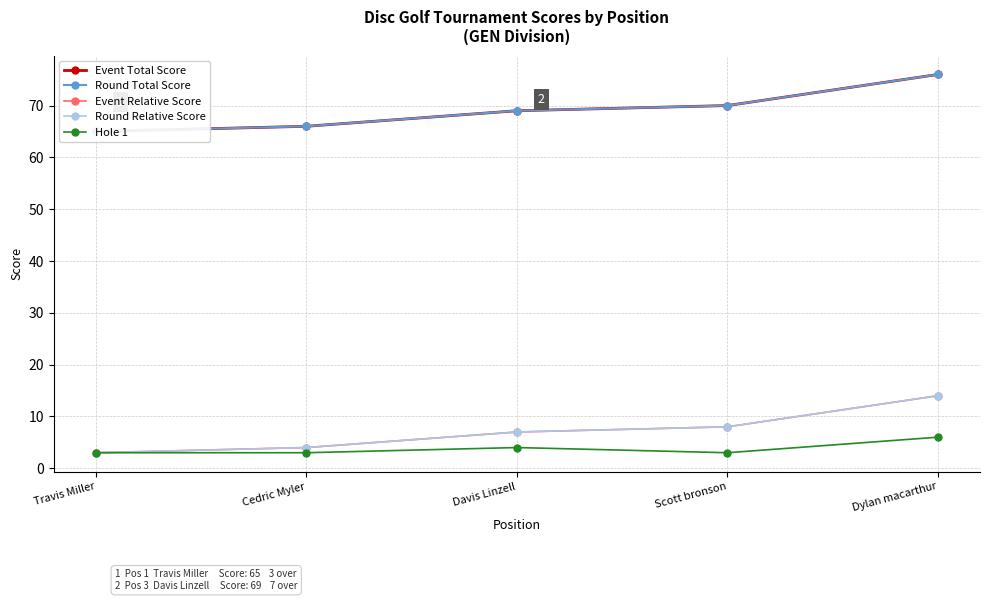

At Cedric Myler, list the series in order from largest to smallest.

Event Total Score, Round Total Score, Event Relative Score, Round Relative Score, Hole 1